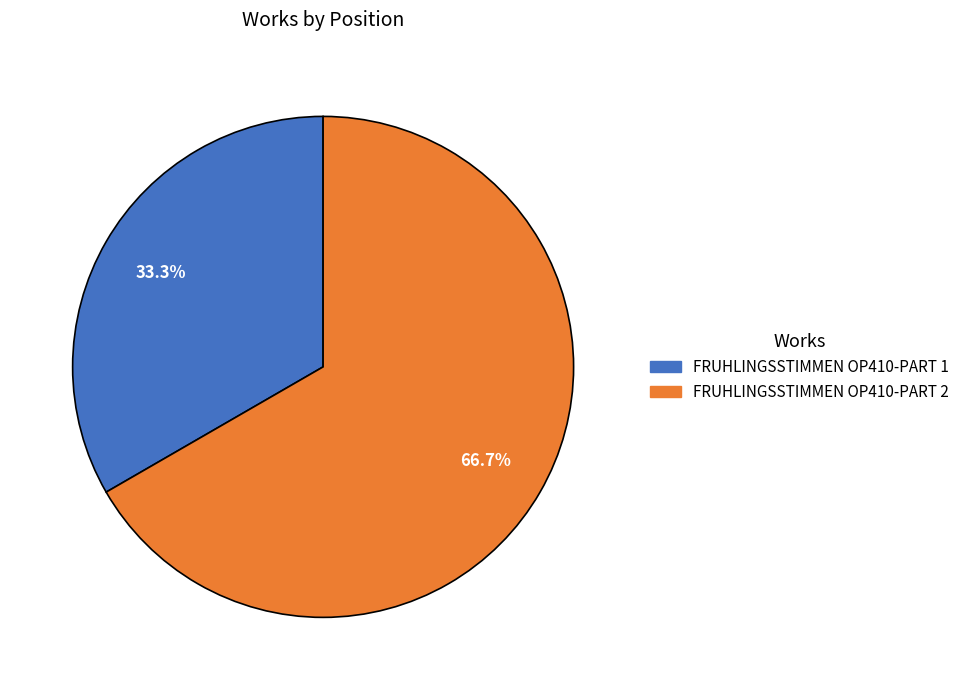

Is the sum of FRUHLINGSSTIMMEN OP410-PART 2 and FRUHLINGSSTIMMEN OP410-PART 1 greater than half?

Yes